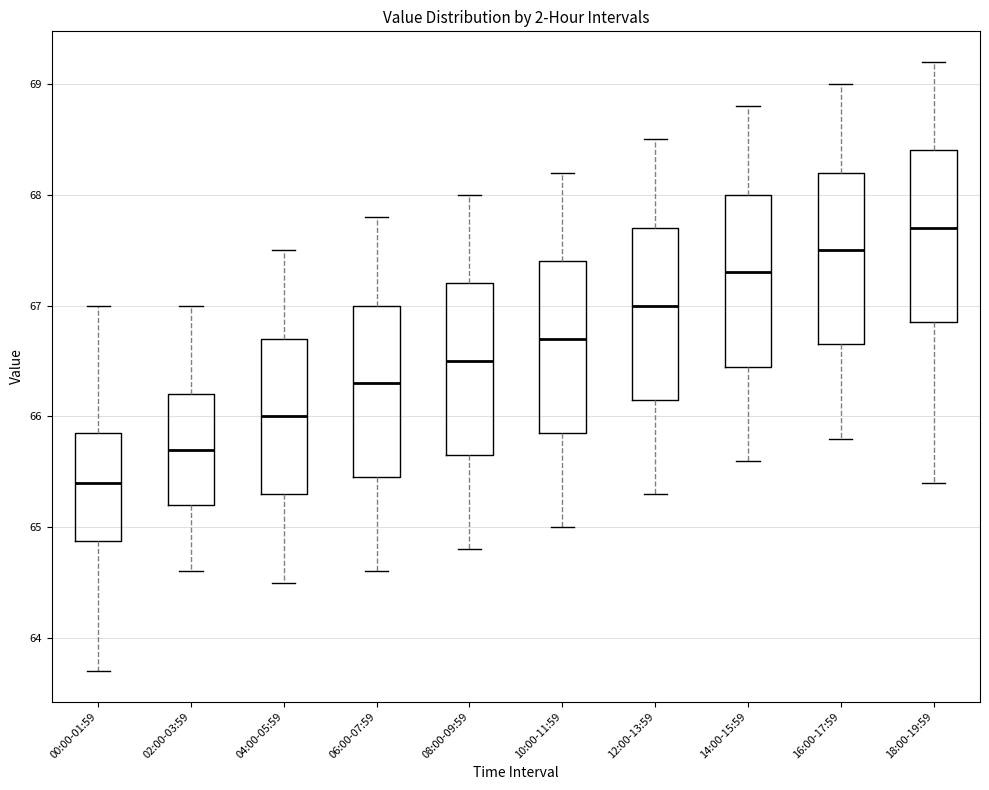

Reading left to right, transcribe this box plot: for each box, give where its median line is, the range the box spans, and where its two whiskers end, as read against the y-axis. The values are not printed on the chart, so give them approximately, as read against the axis.

00:00-01:59: median 65.4, box 64.9 to 65.9, whiskers 63.7 to 67.0
02:00-03:59: median 65.7, box 65.2 to 66.2, whiskers 64.6 to 67.0
04:00-05:59: median 66.0, box 65.3 to 66.7, whiskers 64.5 to 67.5
06:00-07:59: median 66.3, box 65.5 to 67.0, whiskers 64.6 to 67.8
08:00-09:59: median 66.5, box 65.7 to 67.2, whiskers 64.8 to 68.0
10:00-11:59: median 66.7, box 65.9 to 67.4, whiskers 65.0 to 68.2
12:00-13:59: median 67.0, box 66.2 to 67.7, whiskers 65.3 to 68.5
14:00-15:59: median 67.3, box 66.5 to 68.0, whiskers 65.6 to 68.8
16:00-17:59: median 67.5, box 66.7 to 68.2, whiskers 65.8 to 69.0
18:00-19:59: median 67.7, box 66.9 to 68.4, whiskers 65.4 to 69.2